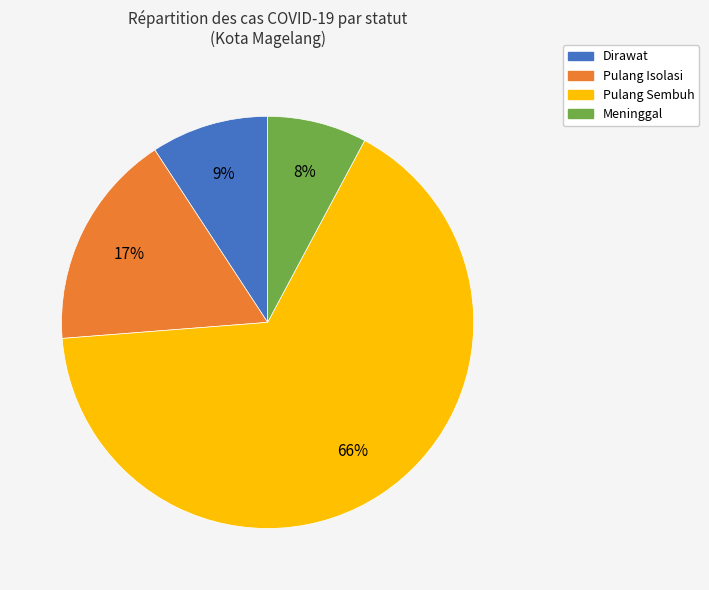

Is it true that Pulang Isolasi is 17% of the pie?

True